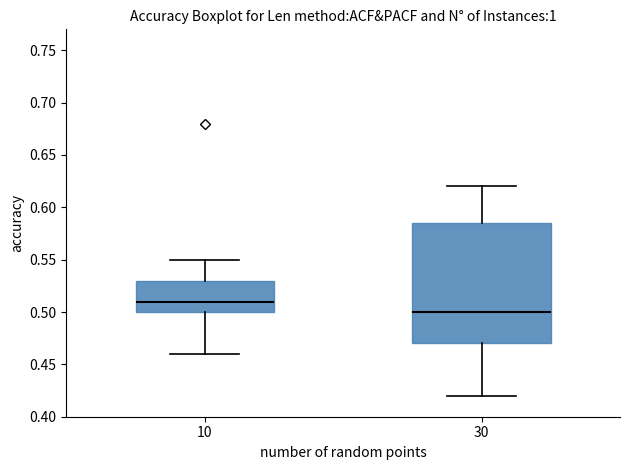

Reading left to right, transcribe this box plot: for each box, give where its median line is, the range the box spans, and where its two whiskers end, as read against the y-axis. The values are not printed on the chart, so give them approximately, as read against the axis.

10: median 0.510, box 0.500 to 0.530, whiskers 0.460 to 0.550
30: median 0.500, box 0.470 to 0.585, whiskers 0.420 to 0.620